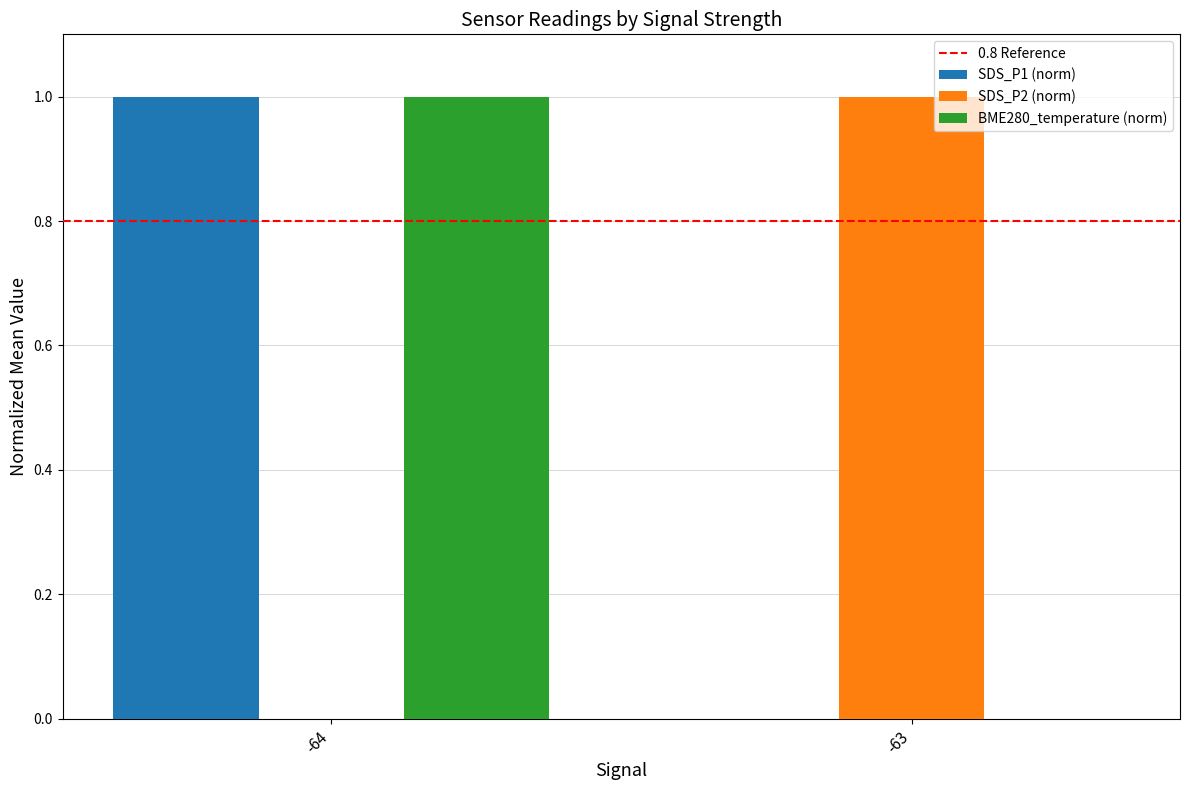

Is it true that SDS_P1 (norm) equals 1 at -64?

True